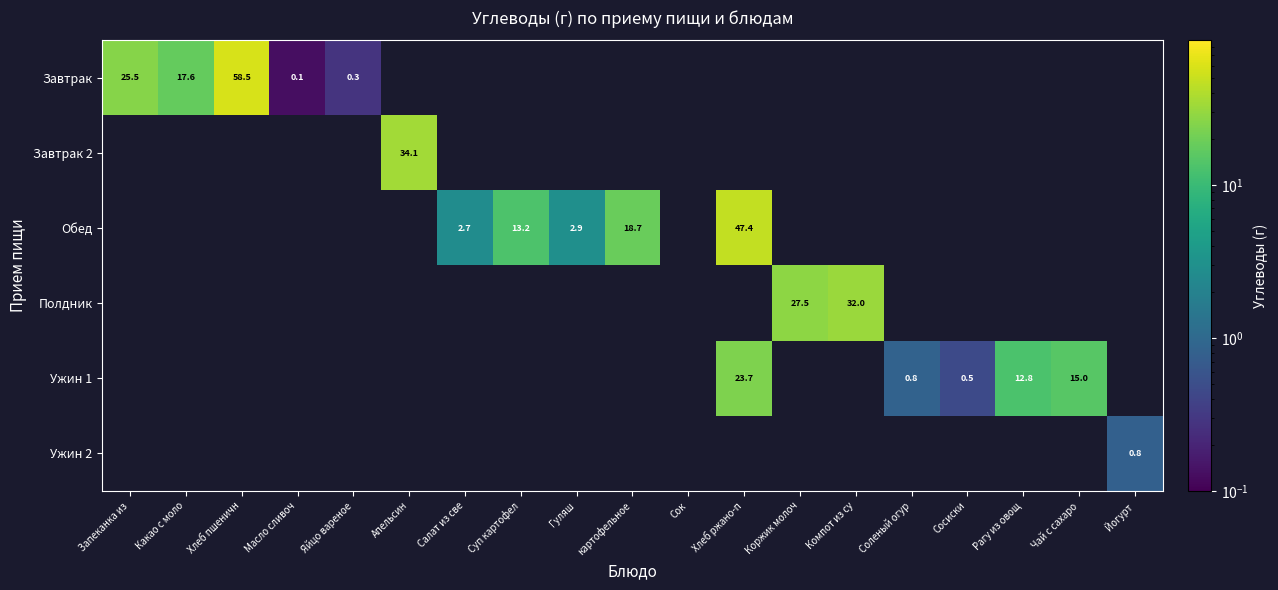

True or false: Обед has a value of 2.9 at Гуляш.

True